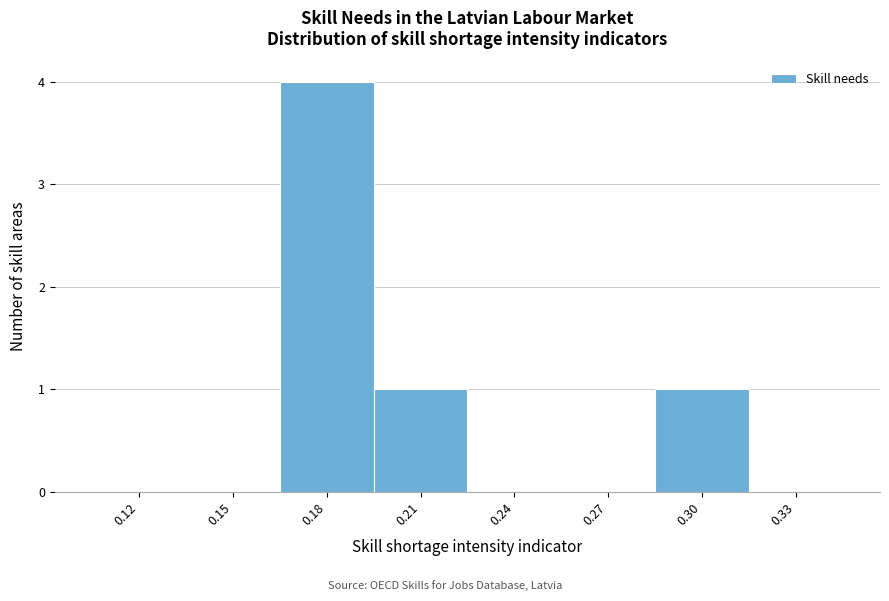

Reading right to left, what are all the values shown in this chart?

0.33=0	0.30=1	0.27=0	0.24=0	0.21=1	0.18=4	0.15=0	0.12=0